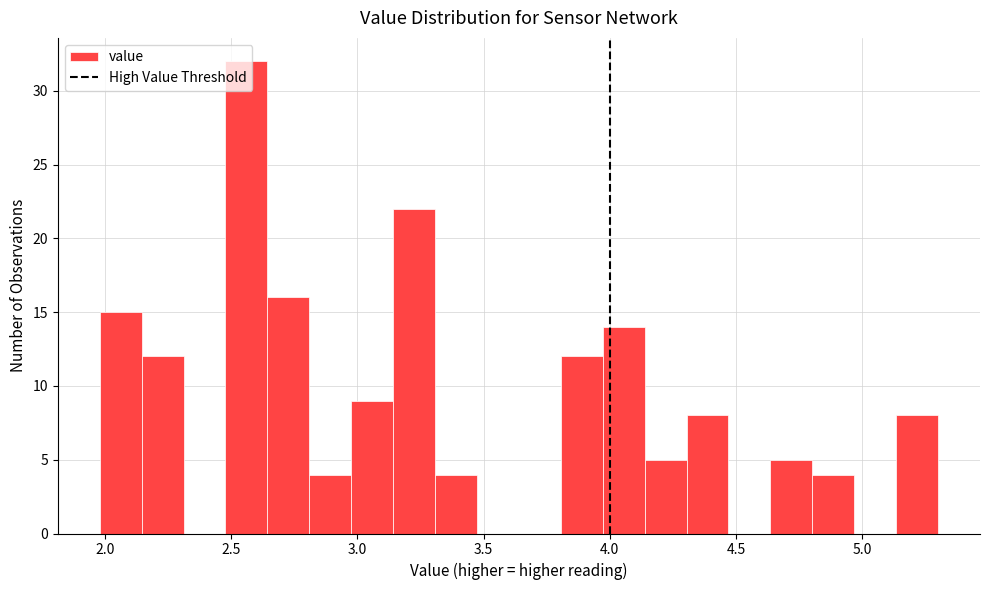

Around what value on the x-axis is the tallest bar? Give the approximate position of its centre, as read against the axis.

2.55